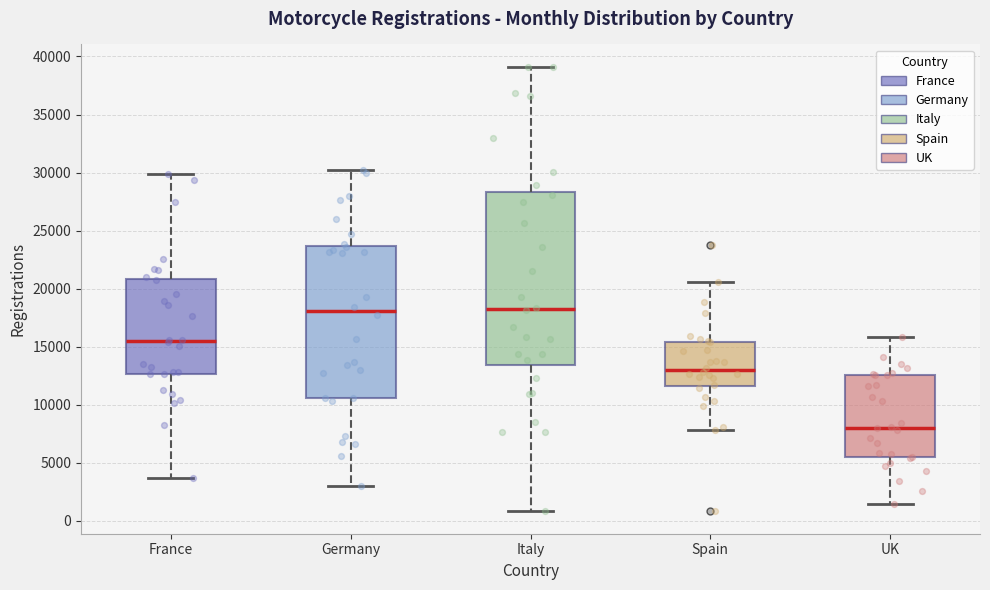

Reading left to right, read every box against the y-axis: the position of its median line, the range the box covers, and the ends of its whiskers. The values are not printed on the chart, so give them approximately, as read against the axis.

France: median 15500, box 12500 to 21000, whiskers 3500 to 30000
Germany: median 18000, box 10500 to 23500, whiskers 3000 to 30000
Italy: median 18500, box 13500 to 28500, whiskers 1000 to 39000
Spain: median 13000, box 11500 to 15500, whiskers 8000 to 20500
UK: median 8000, box 5500 to 12500, whiskers 1500 to 16000